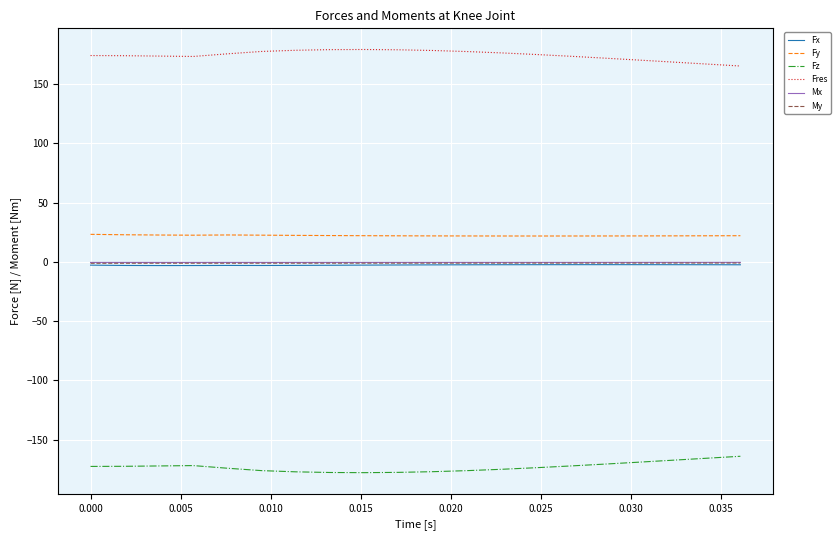

True or false: Fx and Fz intersect in this chart.

False